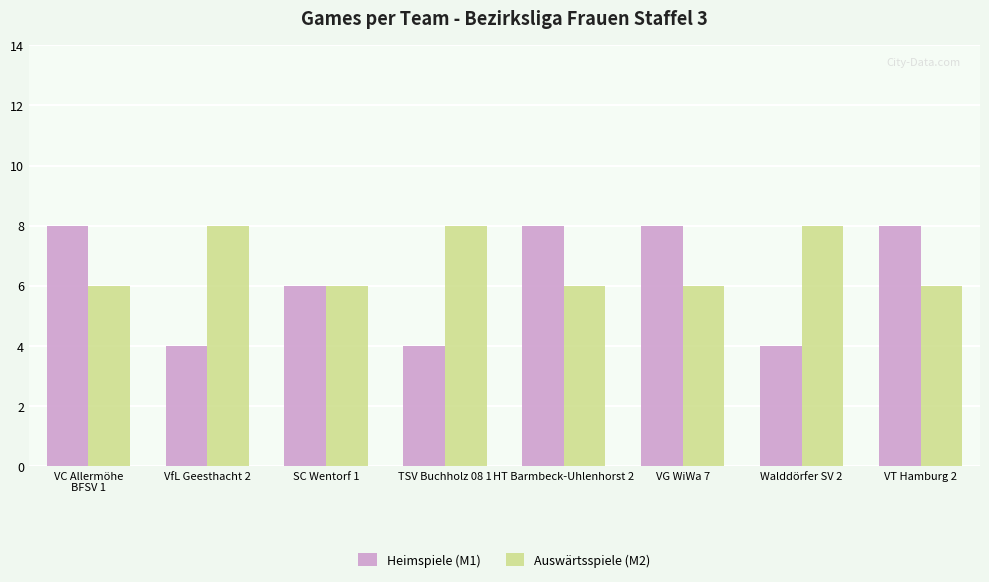

Reading right to left, what are all the values shown in this chart?

Heimspiele (M1): 8	4	8	8	4	6	4	8
Auswärtsspiele (M2): 6	8	6	6	8	6	8	6